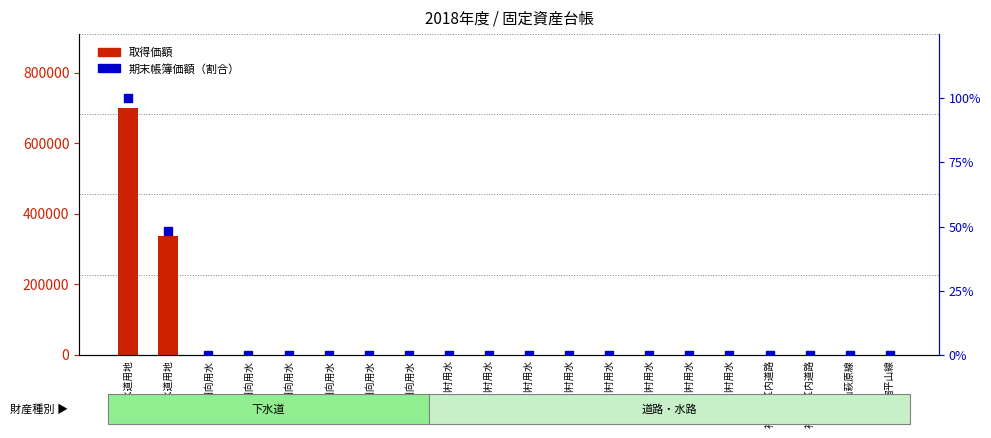

What are all the series names shown in the legend?

取得価額, 期末帳簿価額（割合）